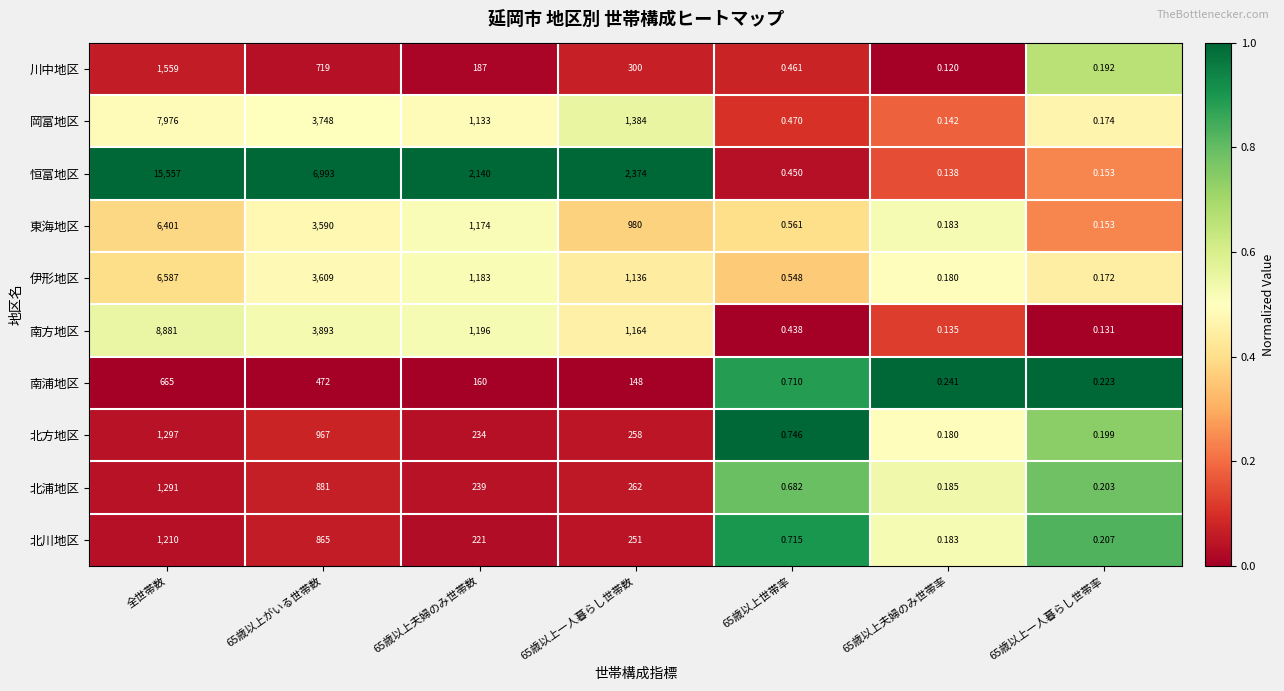

At which category is the sum across all series the highest?

全世帯数